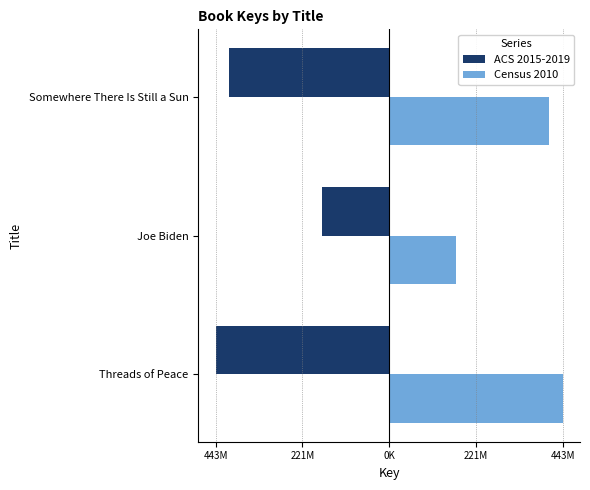

Reading left to right, list all the values displayed in this chart.

ACS 2015-2019: -443190848	-172013823	-408859730
Census 2010: 443190848	172013823	408859730